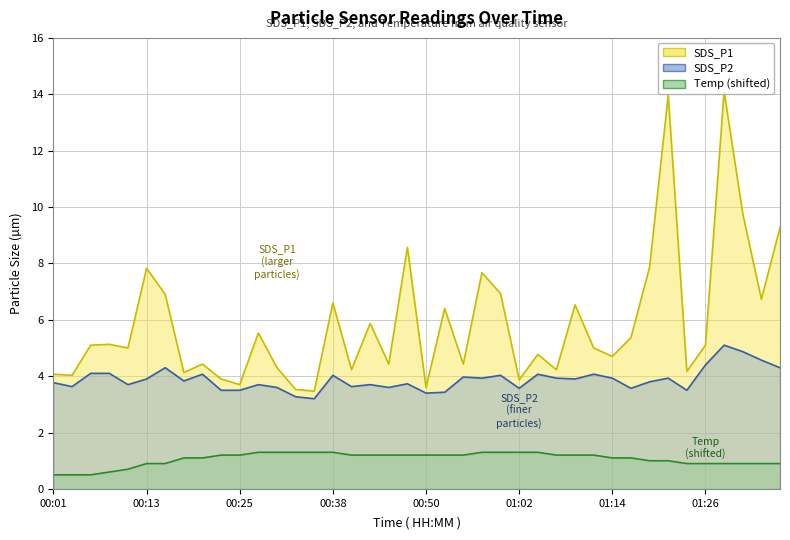

The value of Temp at 00:52 is 0.3. True or false?

False